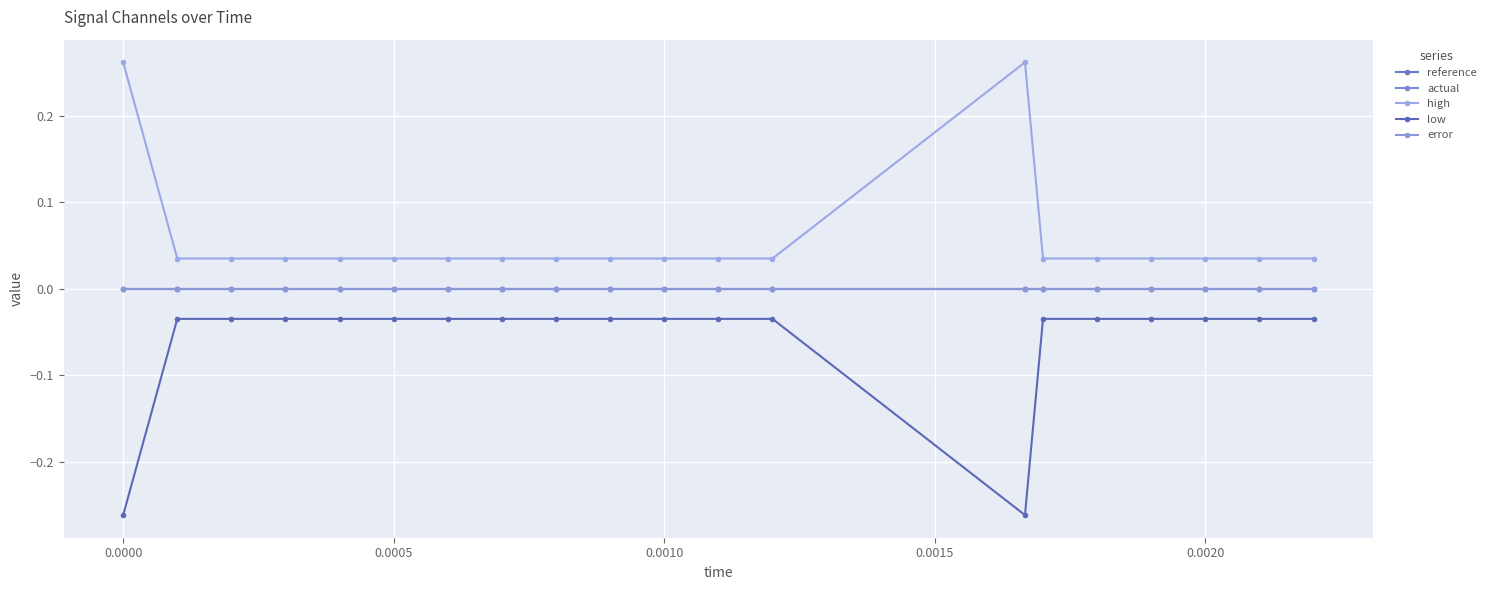

How many interior local valleys does the low series have?

1